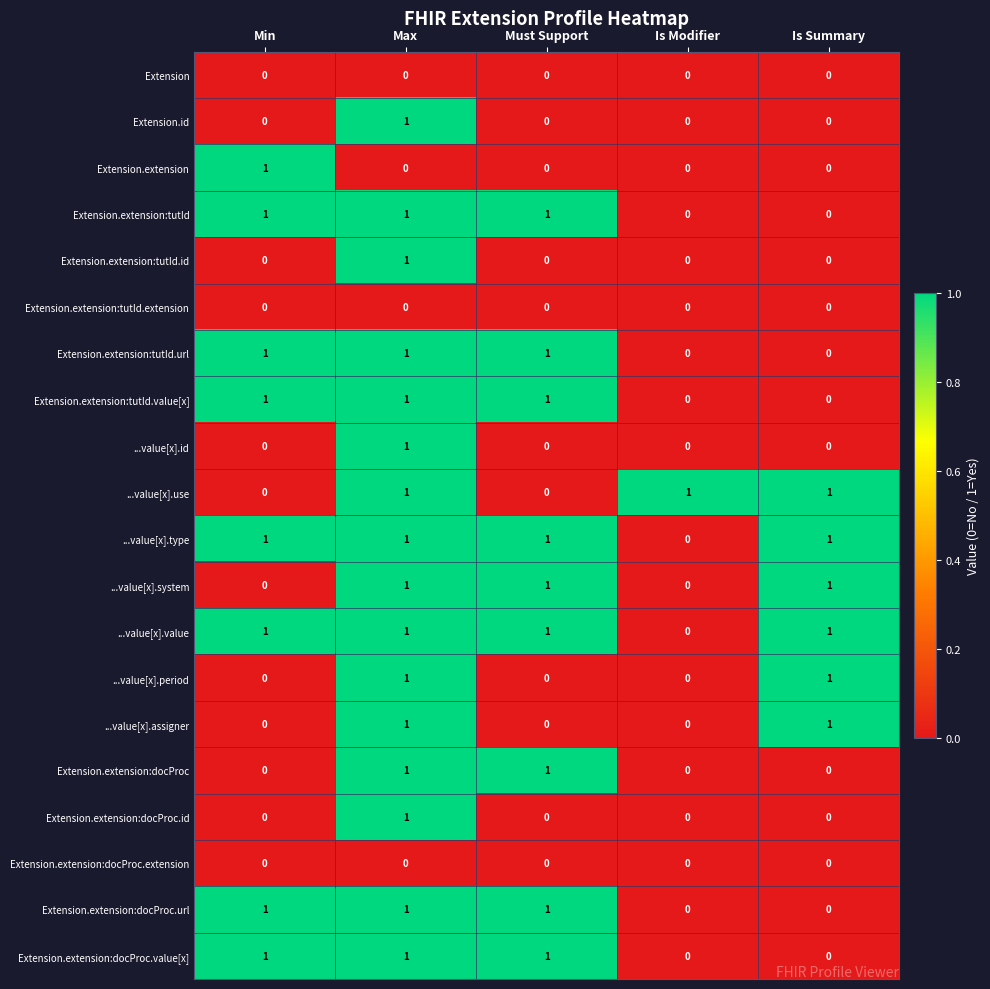

What is the sum of all ...value[x].type values?

4